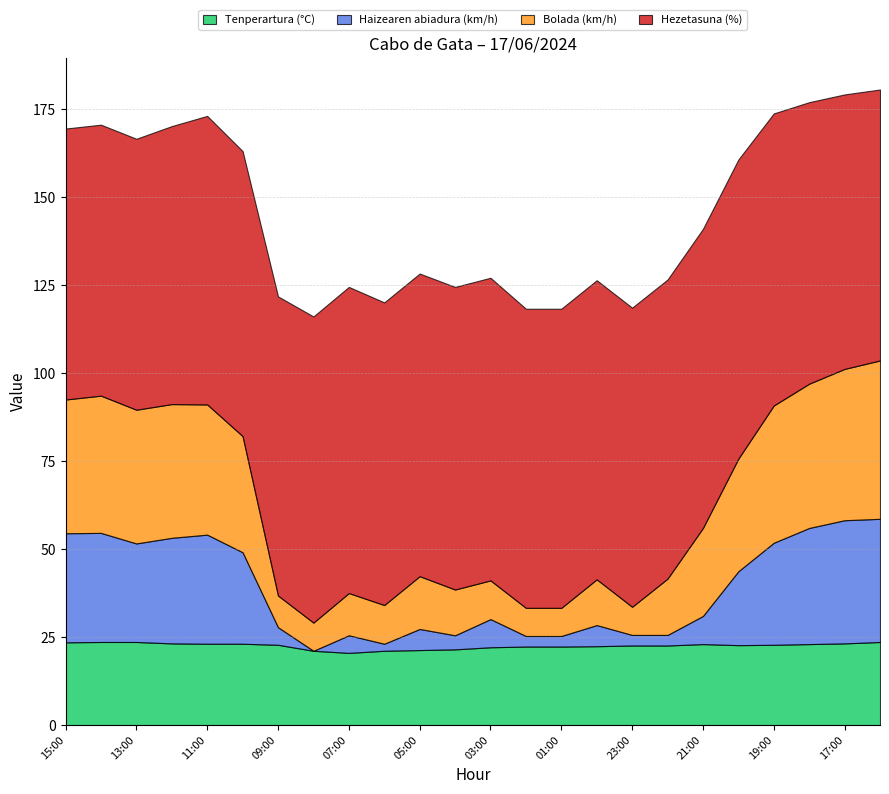

What is the highest value of the Haizearen abiadura (km/h) series?

35.0